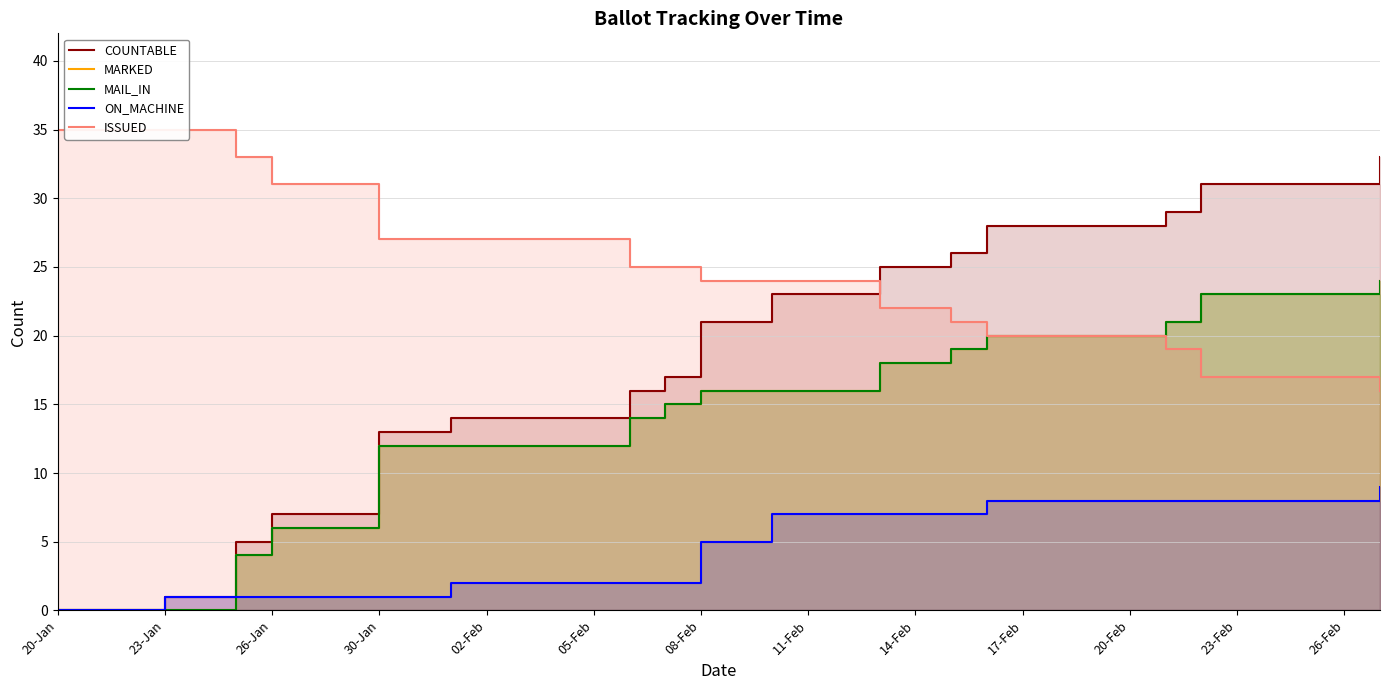

What is the total value across all series at 20-Jan?

35